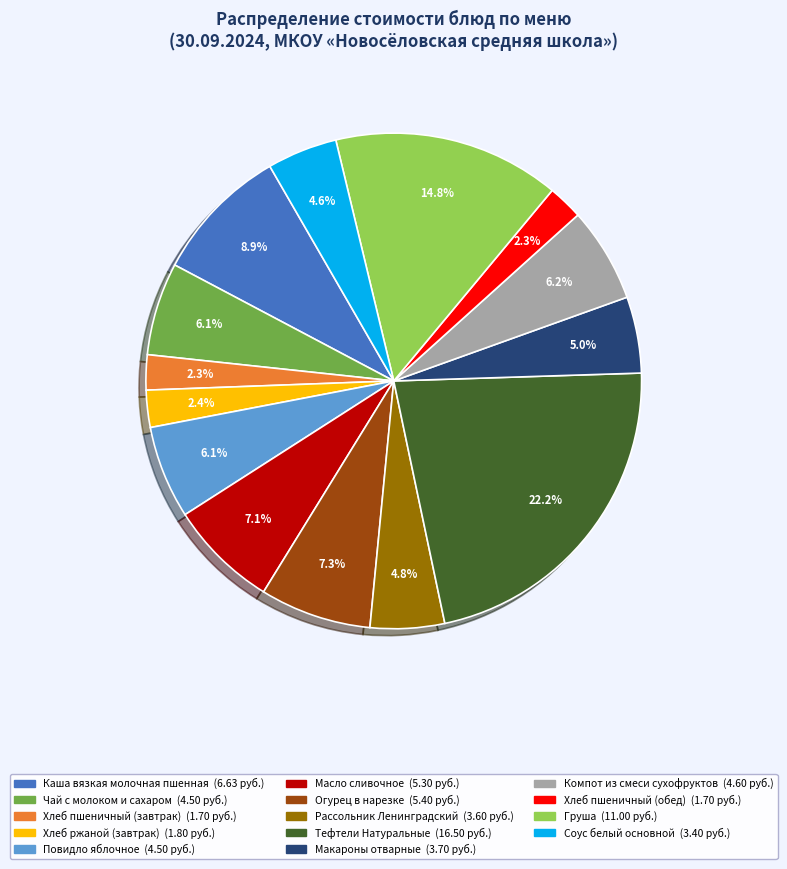

Does Соус белый основной represent more than half of the total?

No